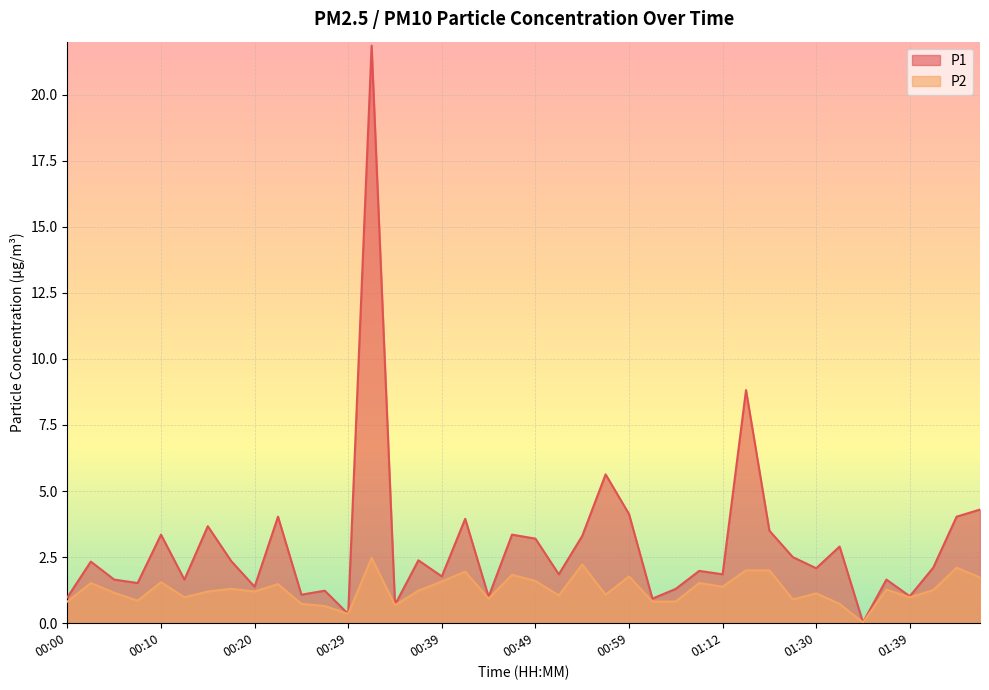

Which series has the widest spread of values?

P1